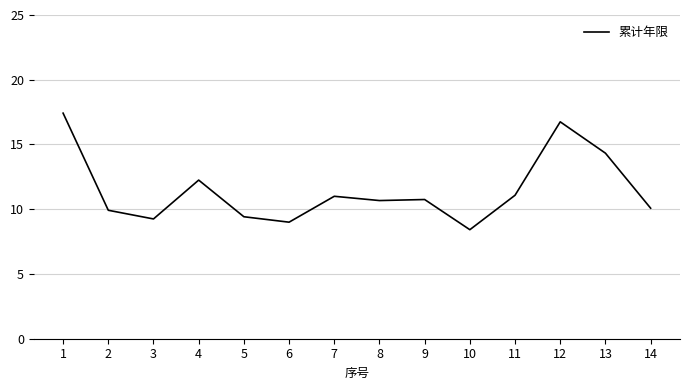

At which category does the data reach its first local peak?

4